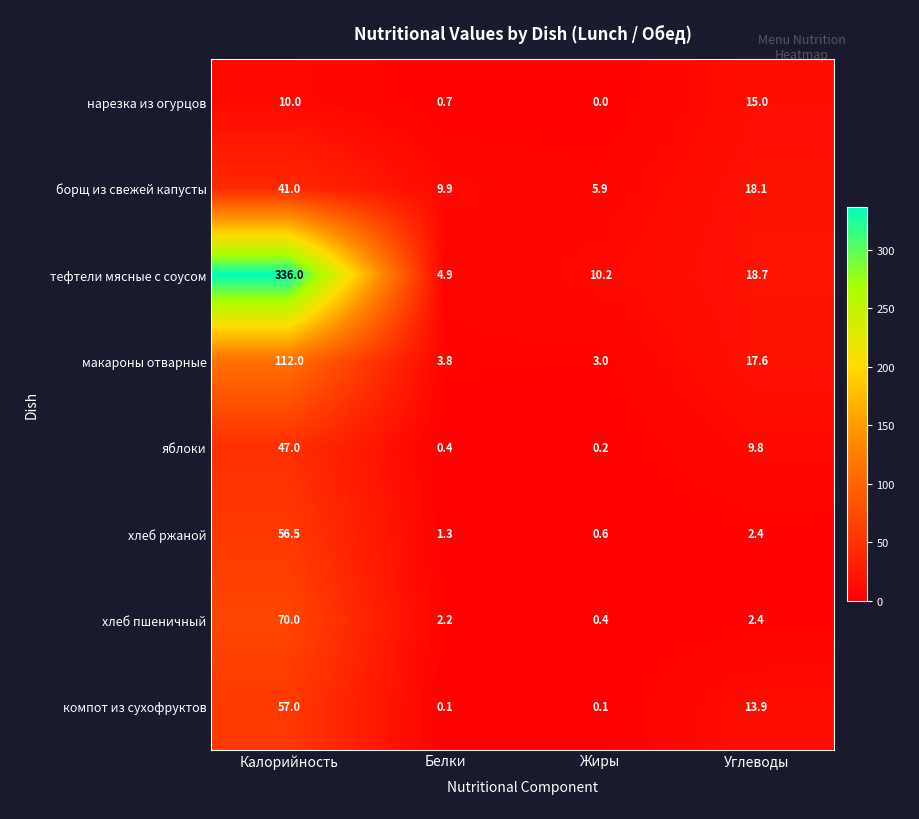

What is the spread (max minus min) of values at Калорийность?

326.0